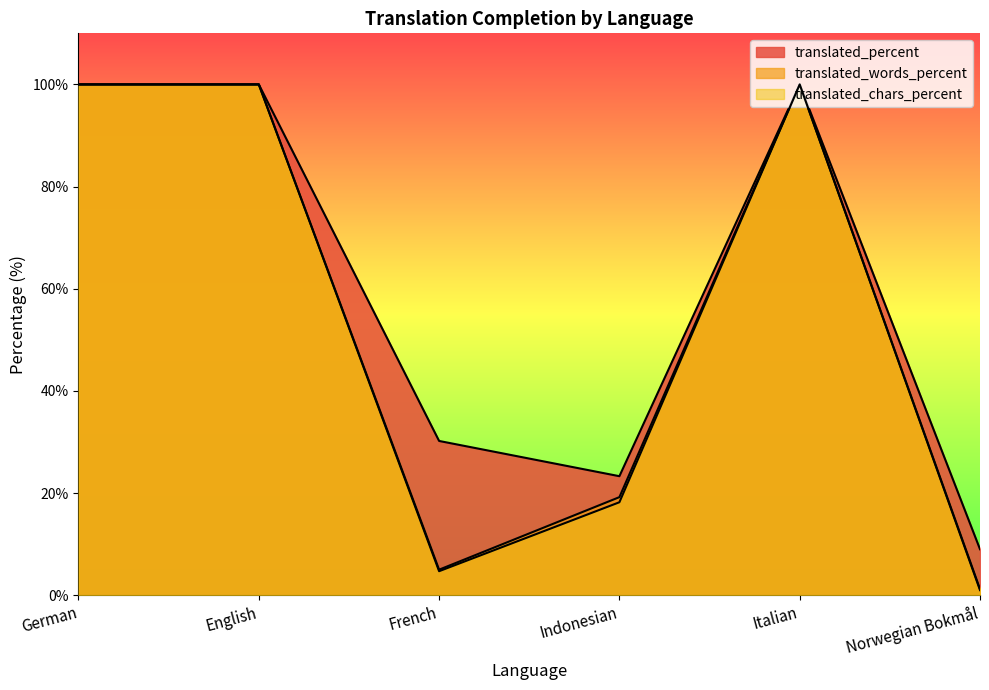

Reading left to right, list all the values displayed in this chart.

translated_percent: German=100.0	English=100.0	French=30.2	Indonesian=23.3	Italian=100.0	Norwegian Bokmål=9.0
translated_words_percent: German=100.0	English=100.0	French=5.0	Indonesian=19.2	Italian=100.0	Norwegian Bokmål=1.2
translated_chars_percent: German=100.0	English=100.0	French=4.7	Indonesian=18.2	Italian=100.0	Norwegian Bokmål=1.0